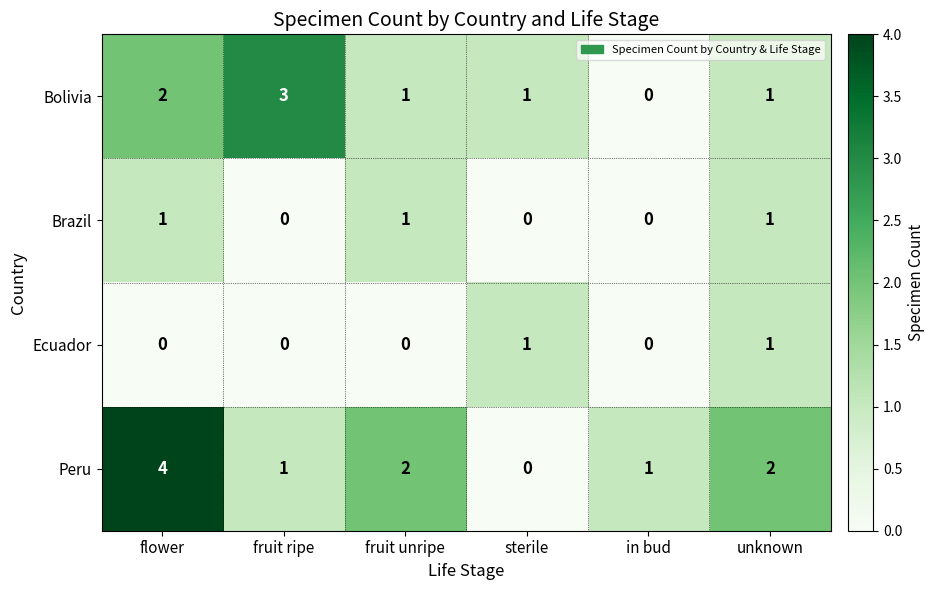

Which series has the widest spread of values?

Peru